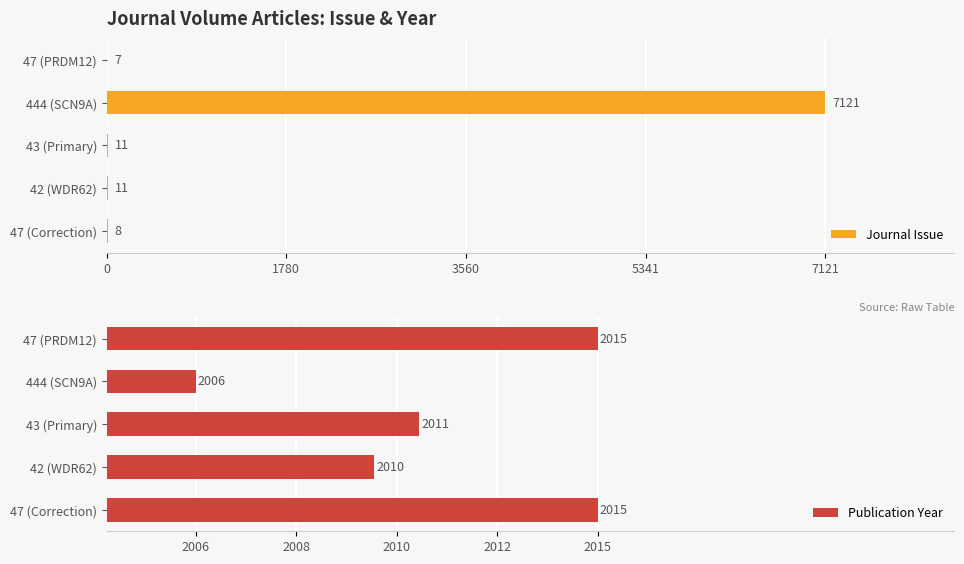

What is the sum of all Journal Issue values?

7158